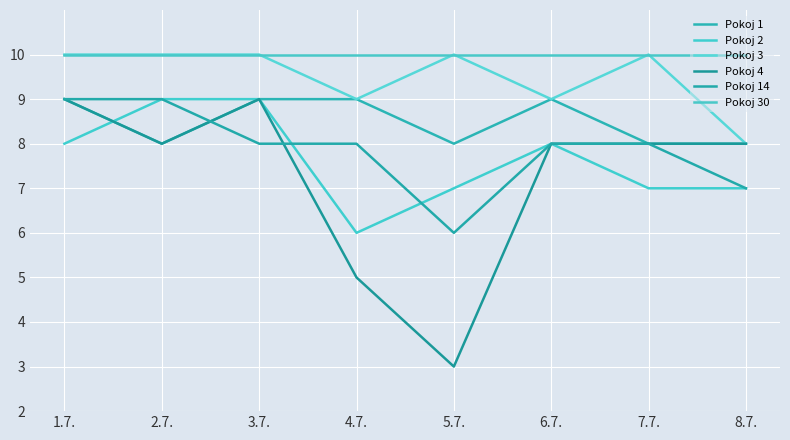

Reading left to right, transcribe all the data shown in this chart.

Pokoj 1: 9	8	9	9	8	9	8	8
Pokoj 2: 8	9	9	6	7	8	7	7
Pokoj 3: 10	10	10	9	10	9	10	8
Pokoj 4: 9	8	9	5	3	8	8	8
Pokoj 14: 9	9	8	8	6	8	8	7
Pokoj 30: 10	10	10	10	10	10	10	10